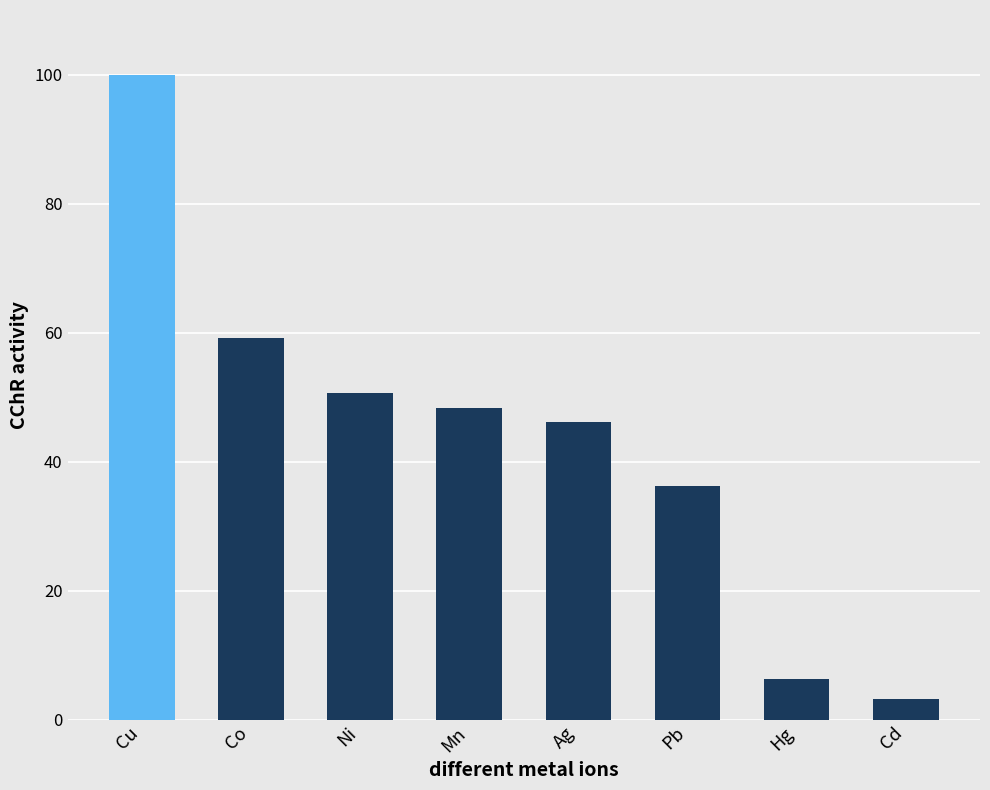

What value does the data have at Mn?

48.2